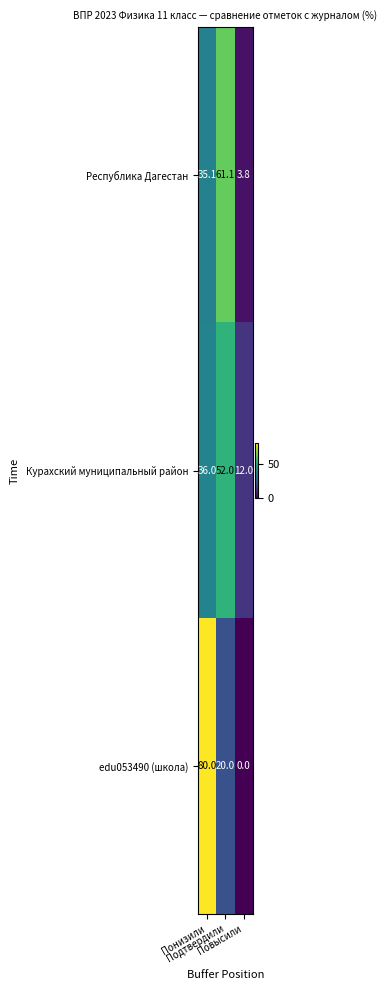

How many edu053490 (школа) values are between 0 and 80?

3